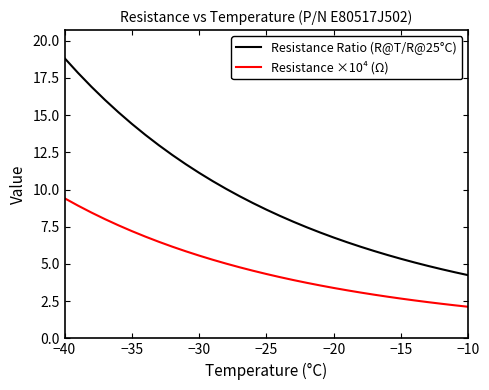

True or false: Resistance Ratio (R@T/R@25°C) and Resistance ×10⁴ (Ω) intersect in this chart.

False